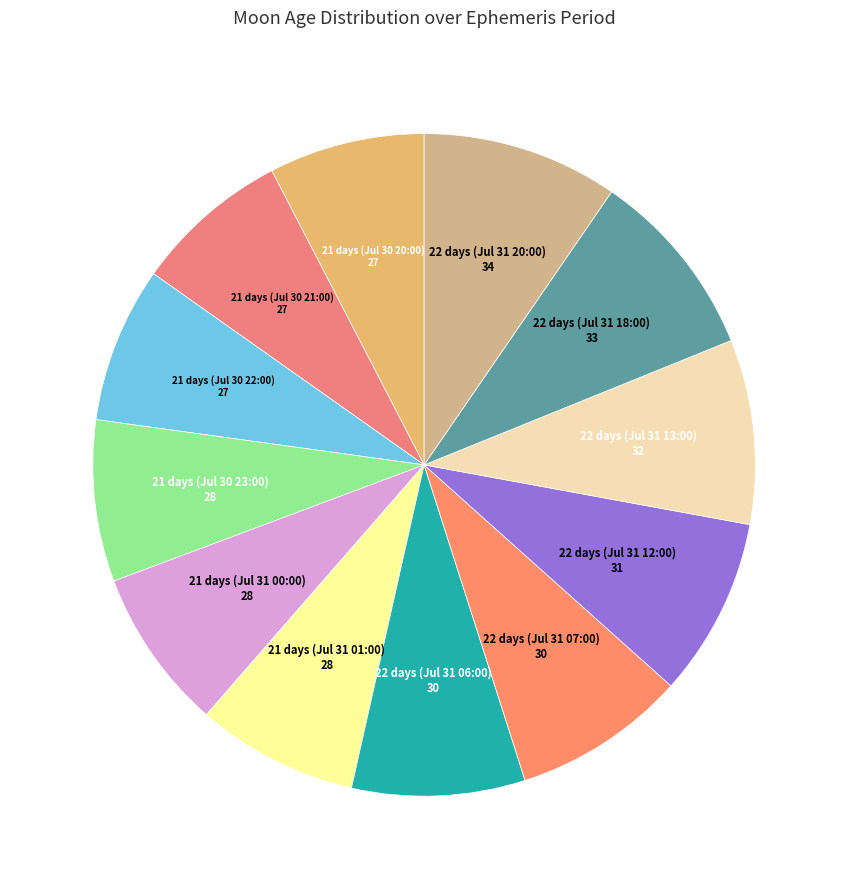

Count the number of slices in the pie.

12